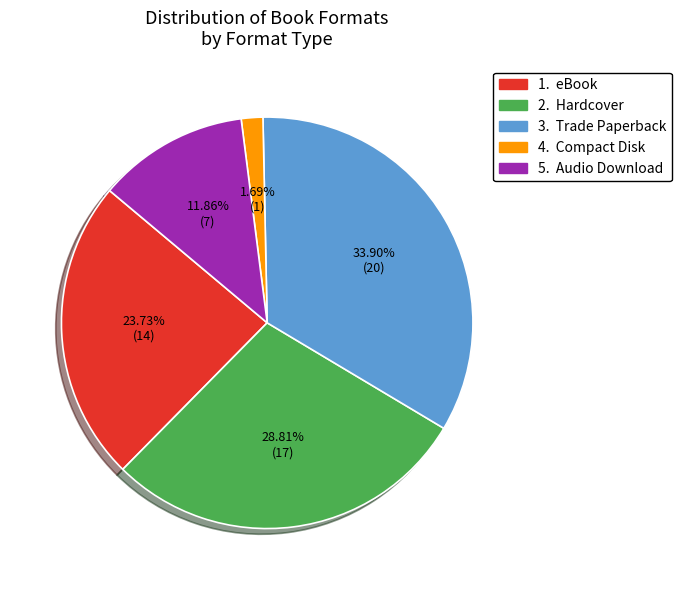

Is there a majority slice in this chart?

No